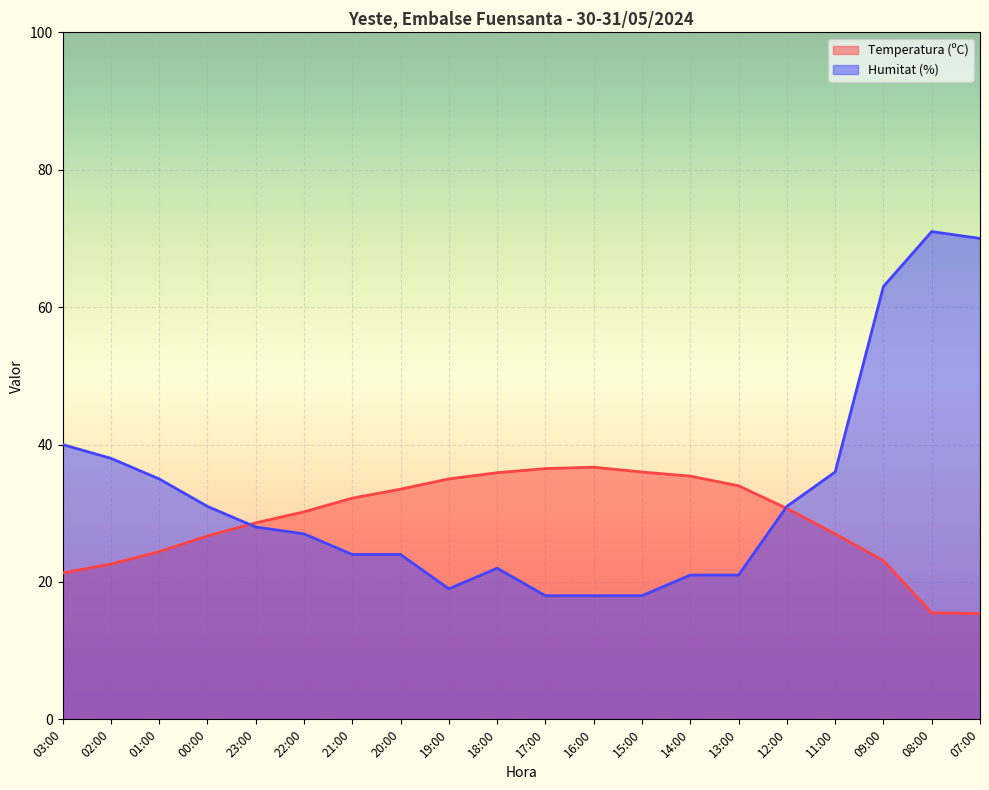

What is the maximum value for Temperatura (ºC)?

36.7